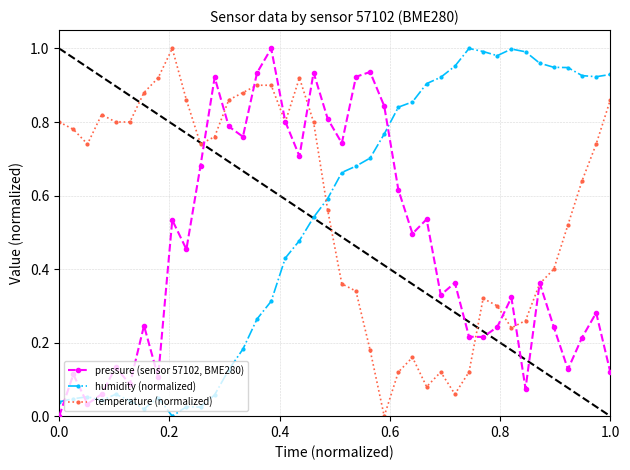

True or false: temperature (normalized) has more than 1 interior local peaks.

True